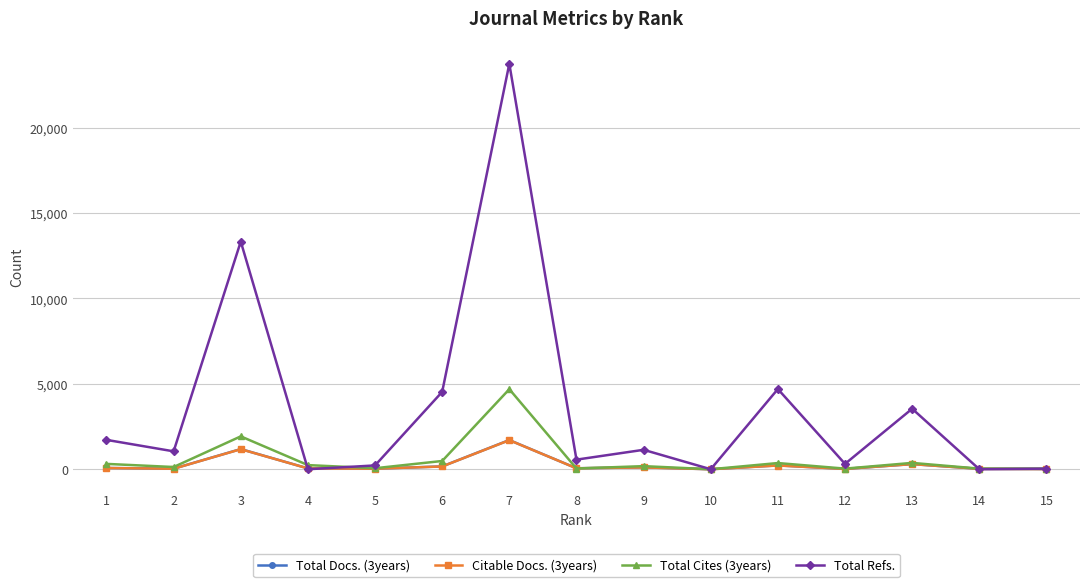

Between 9 and 10, which series saw the biggest shift?

Total Refs.